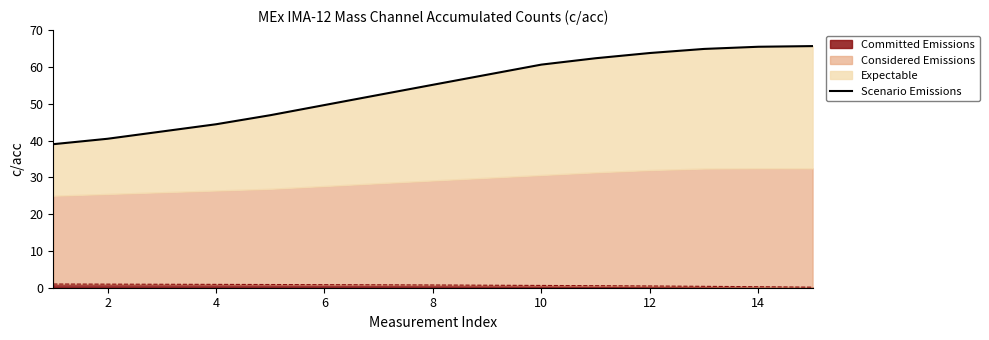

What is the difference between the second highest and minimum values?

26.5